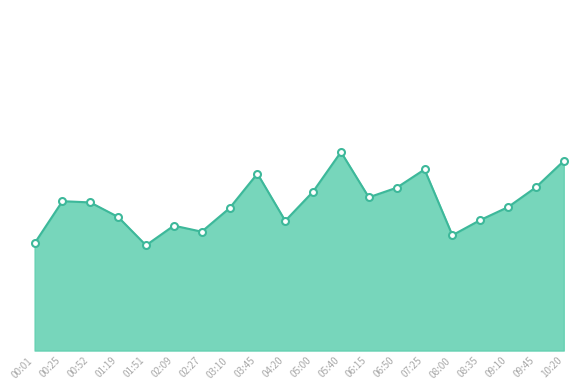

Does the chart have visible grid lines?

No